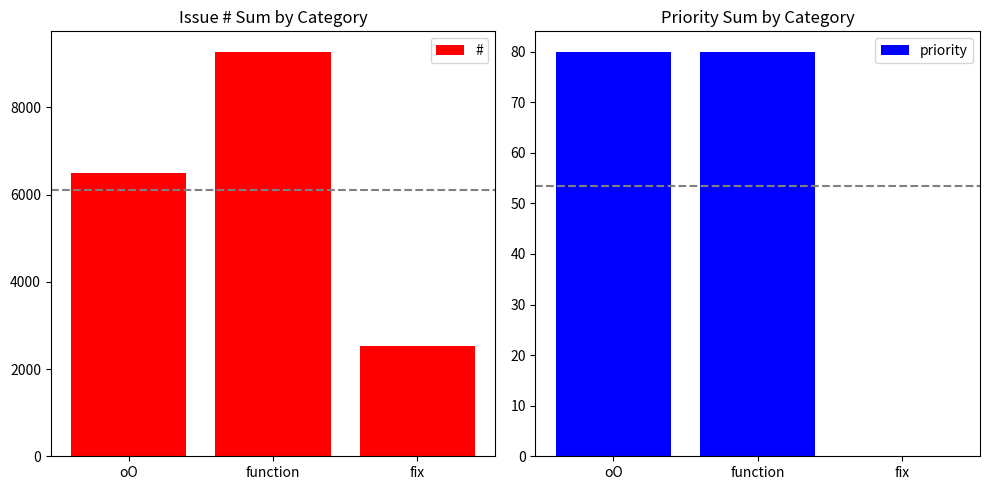

What is the value of the # bar at the 1st from the left?

6499